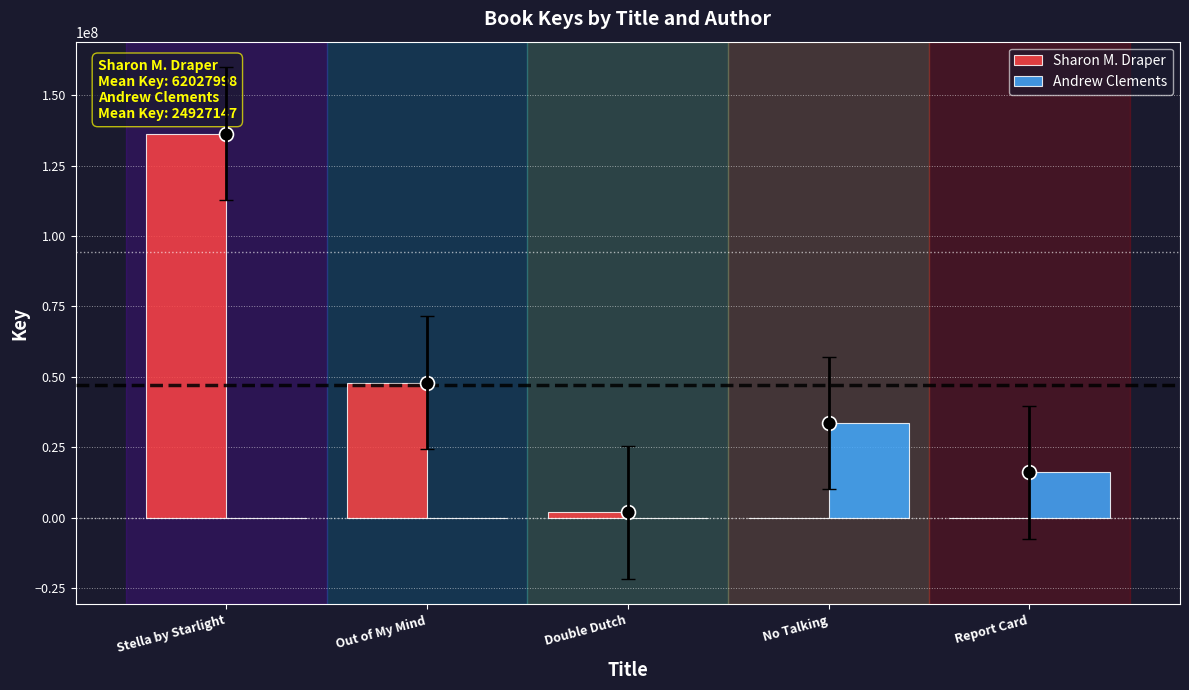

How many Andrew Clements values are between 0 and 16220892?

4